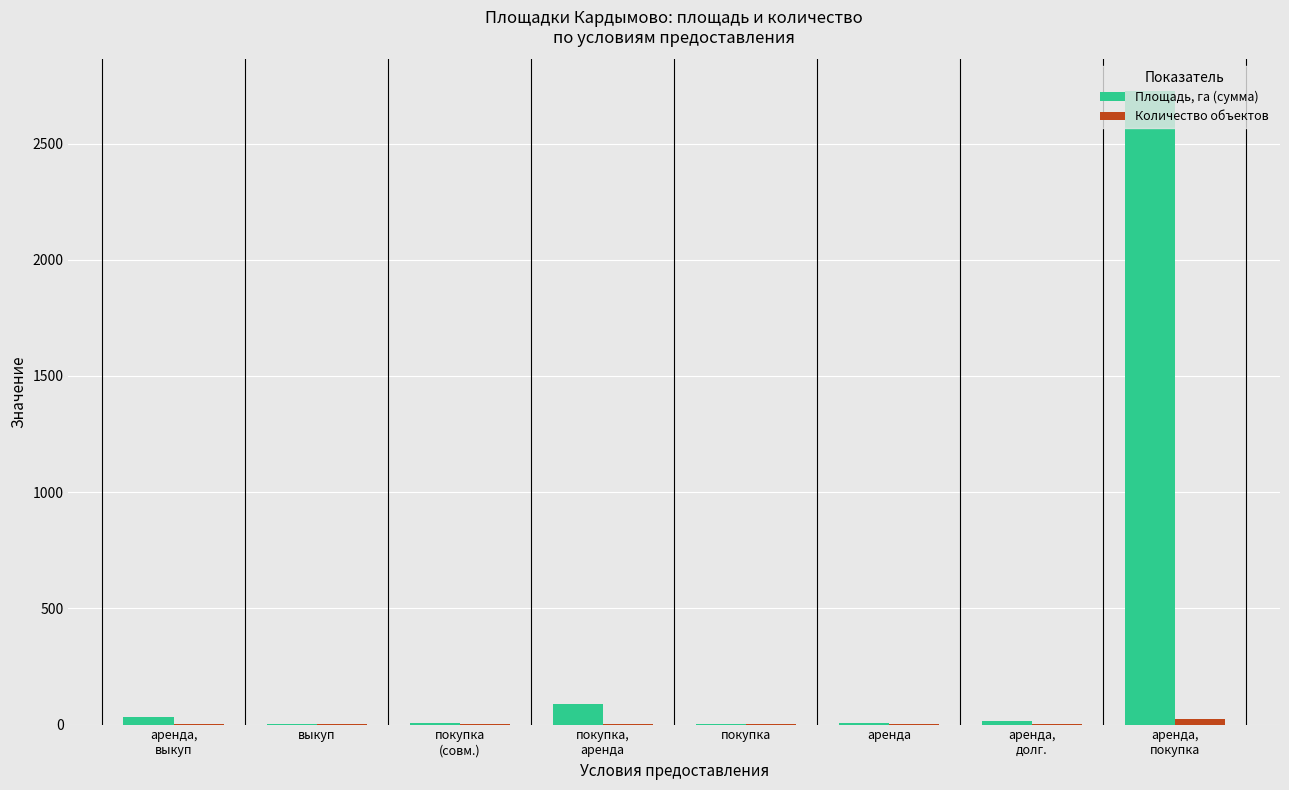

What is the greatest value displayed?

2726.1